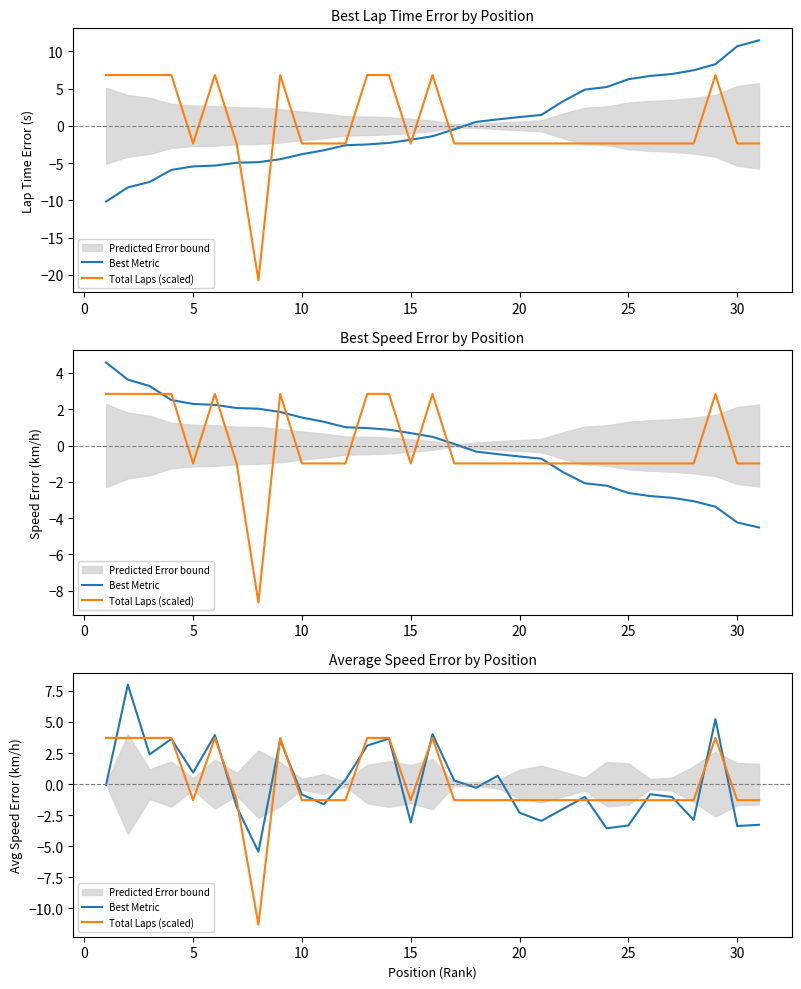

In Best Metric, how many points are lower than both neighbors (excluding endpoints)?

10